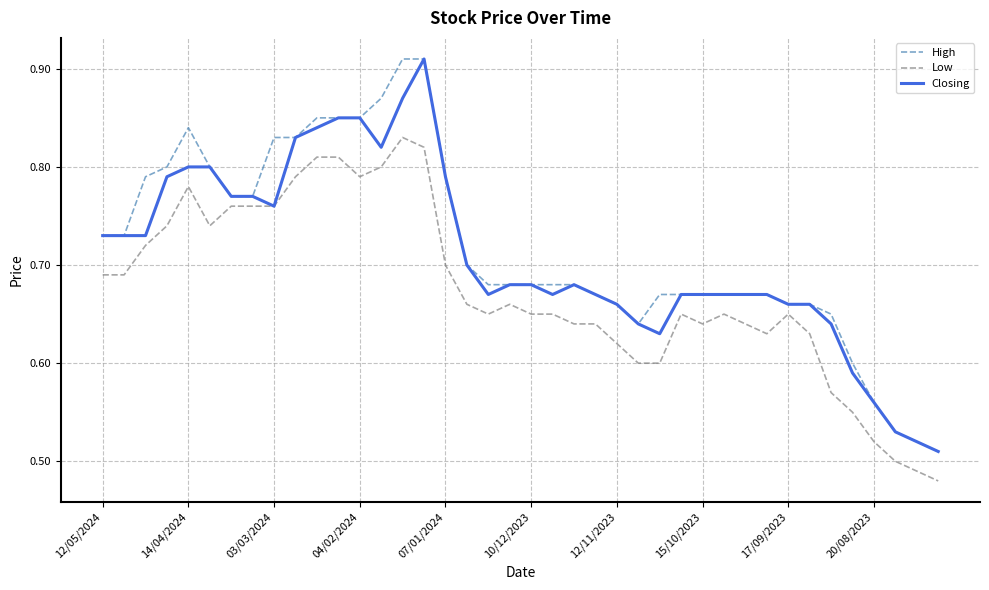

The value of High at 07/01/2024 is 1.3. True or false?

False